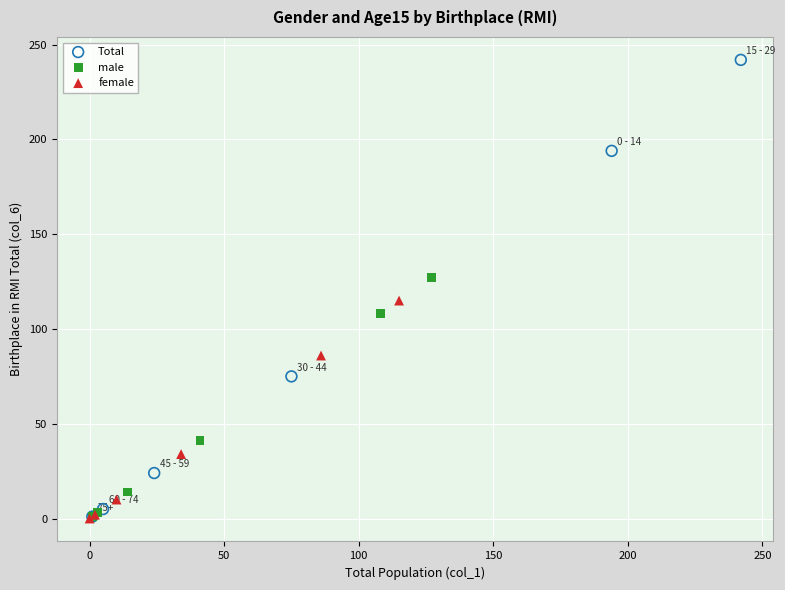

Which series has the largest Y range (max minus min)?

Total